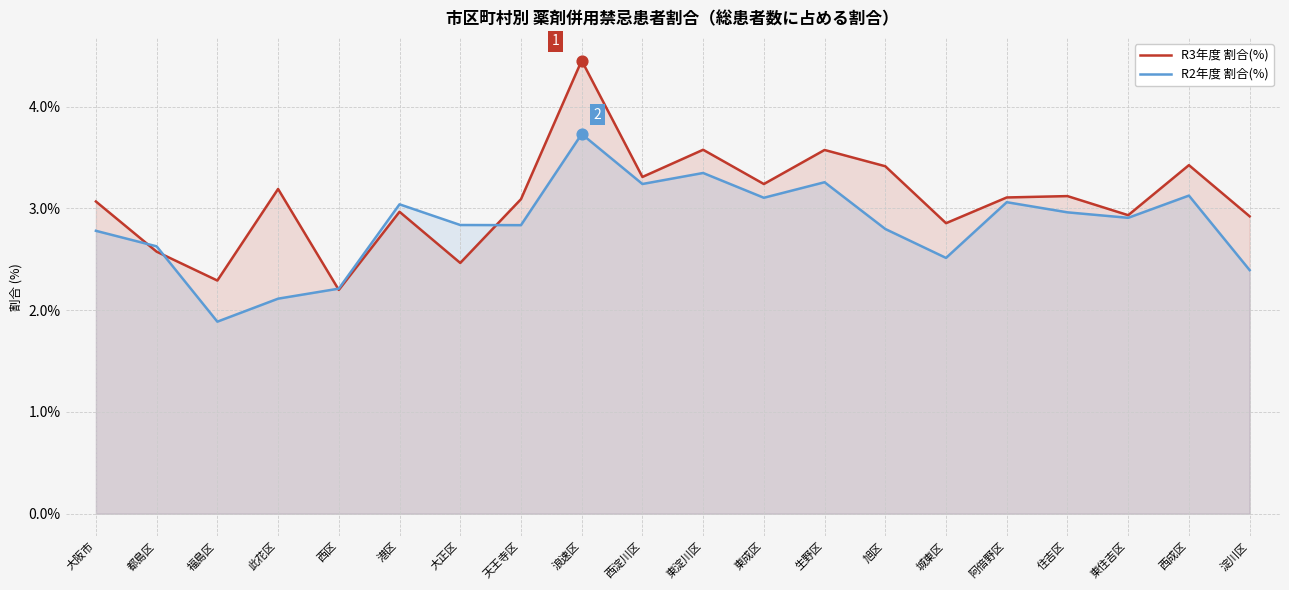

Is the value of R2年度 割合(%) at 天王寺区 greater than the value of R3年度 割合(%) at 福島区?

Yes